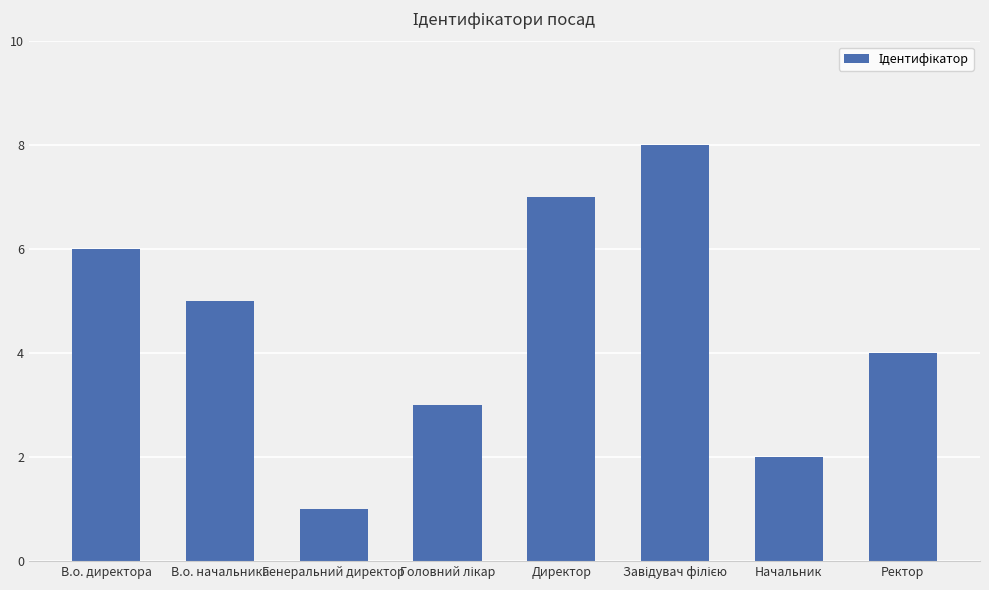

What is the approximate value at Генеральний директор?

1